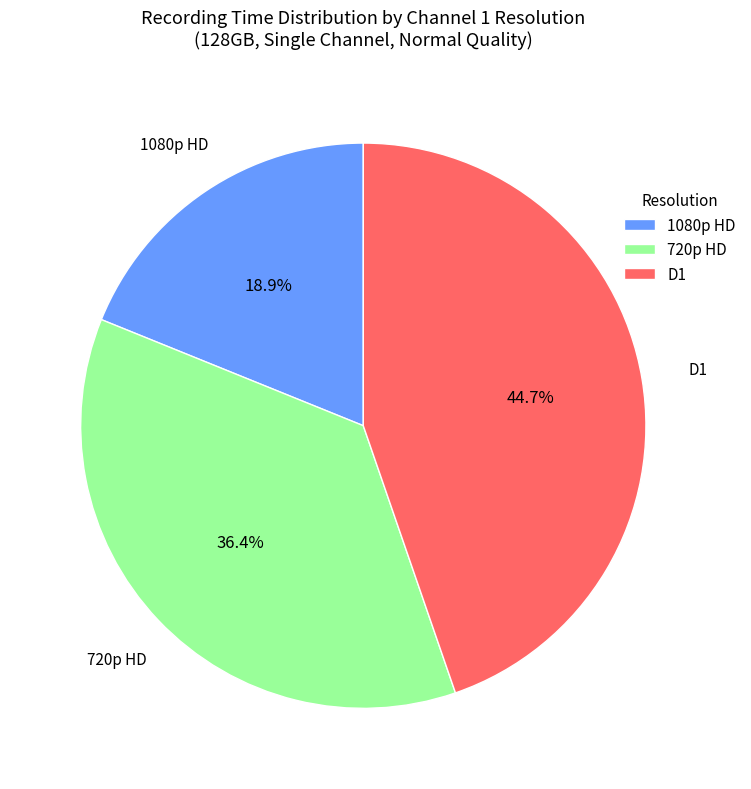

How many segments does this pie chart have?

3